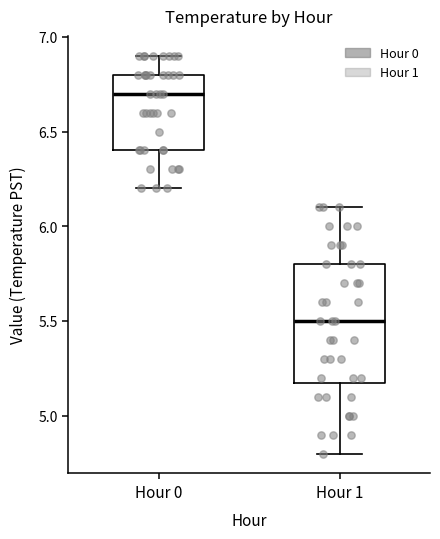

Where does the upper whisker of the box for Hour 1 end on the y-axis? The values are not printed on the chart, so give them approximately, as read against the axis.

6.1